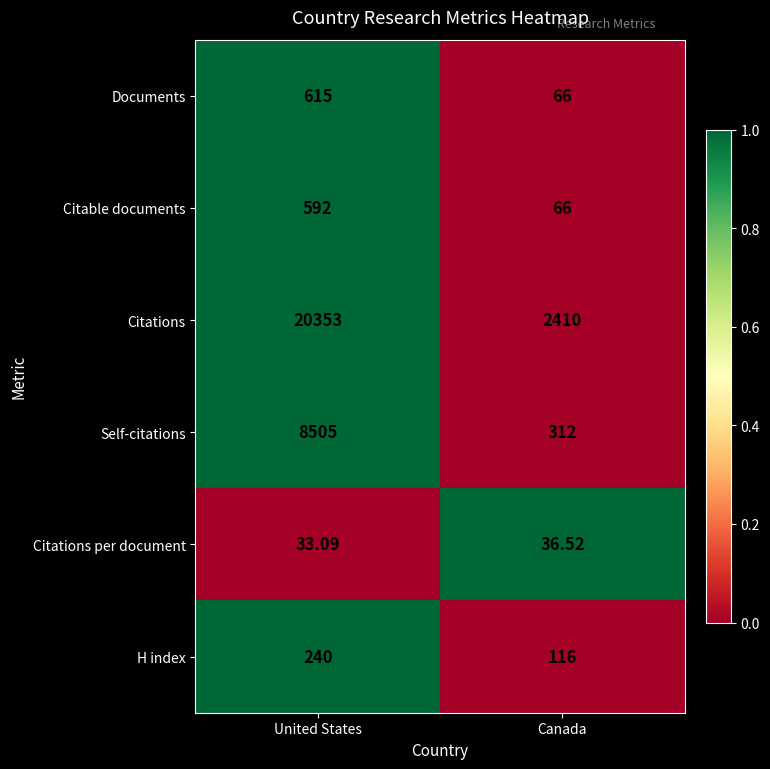

At which label is Documents closest to 340?

Canada